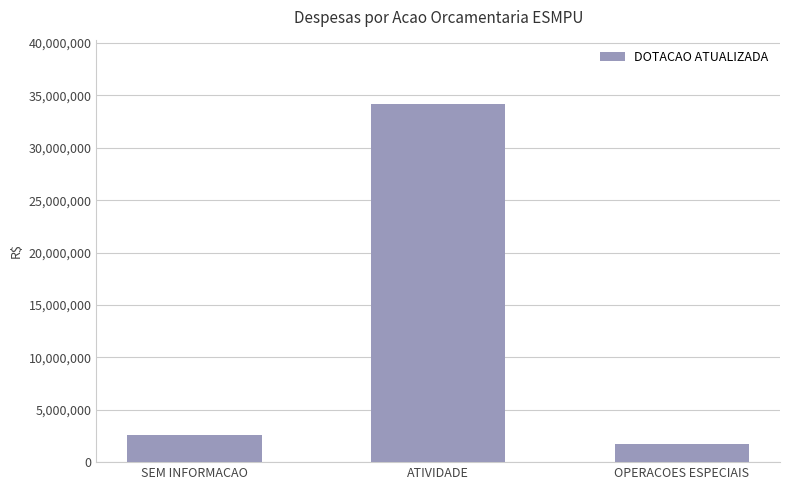

What position from the right is ATIVIDADE?

2